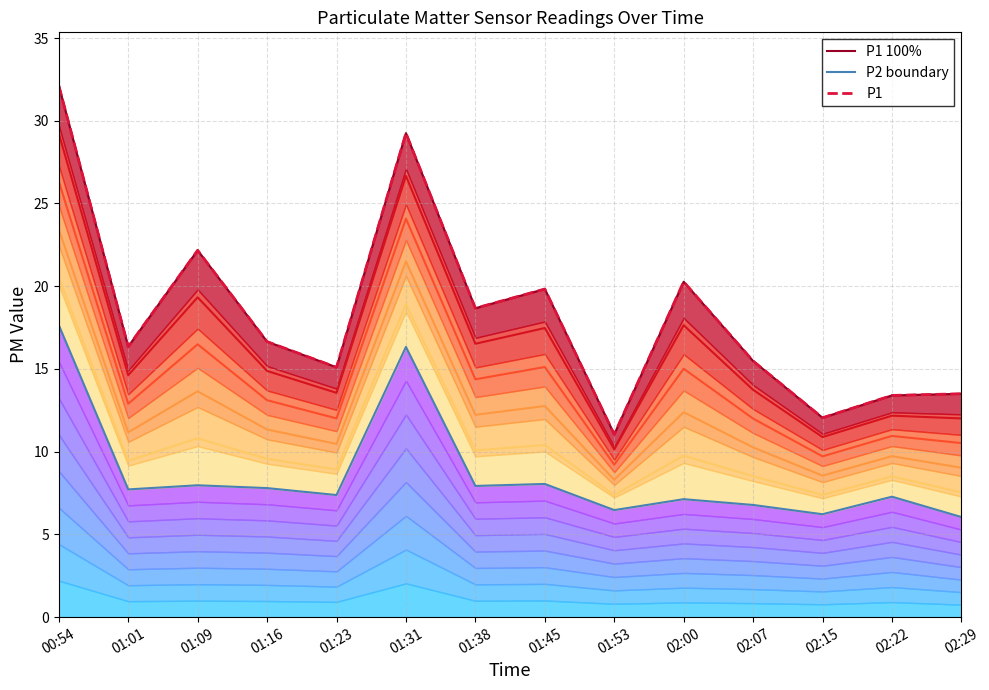

What position from the left is 01:16?

4